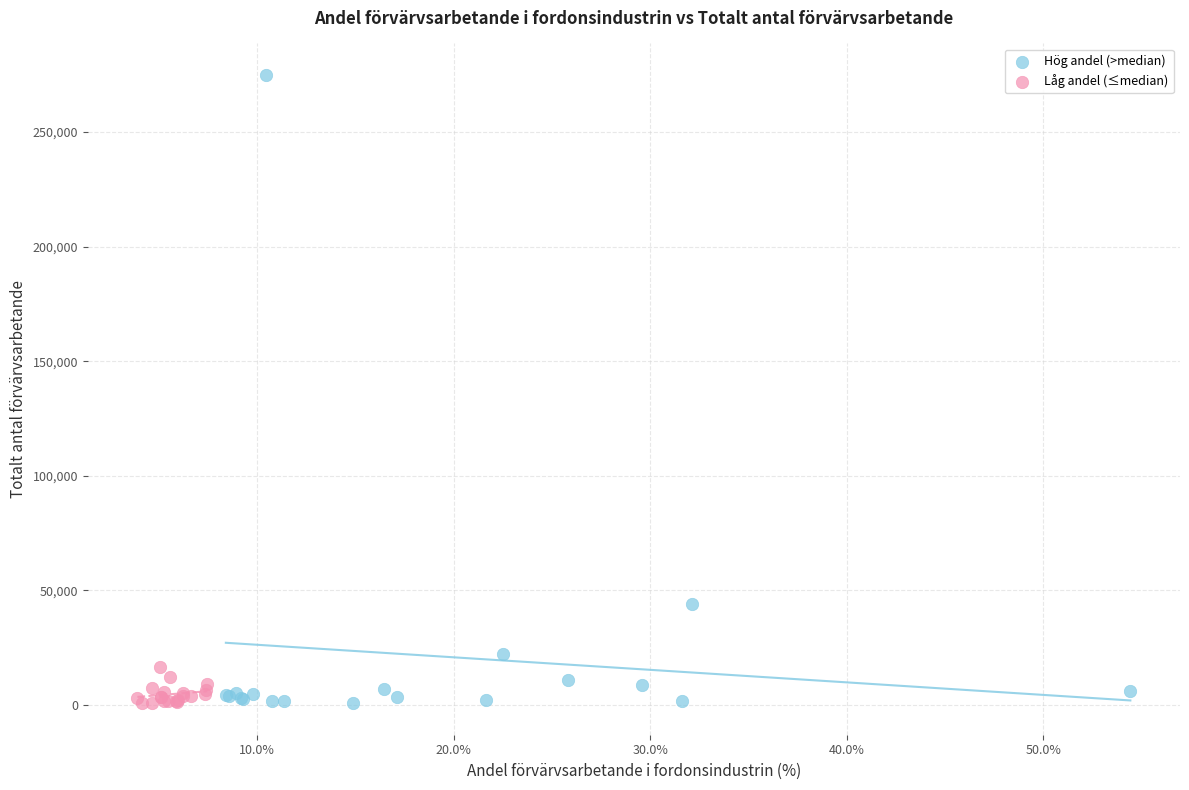

Which series has the largest Y range (max minus min)?

Hög andel (>median)